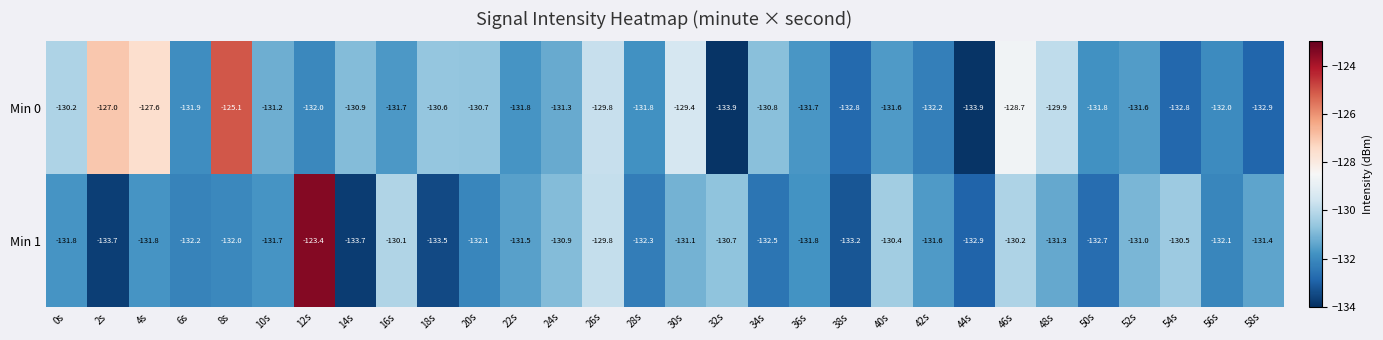

Where is Min 1 nearest to the value -128?

26s